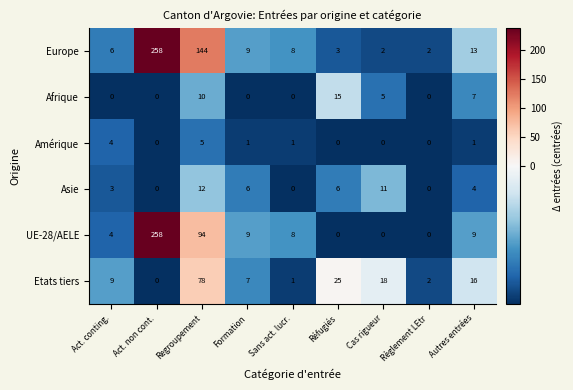

At Regroupement, list the series in order from smallest to largest.

Amérique, Afrique, Asie, Etats tiers, UE-28/AELE, Europe